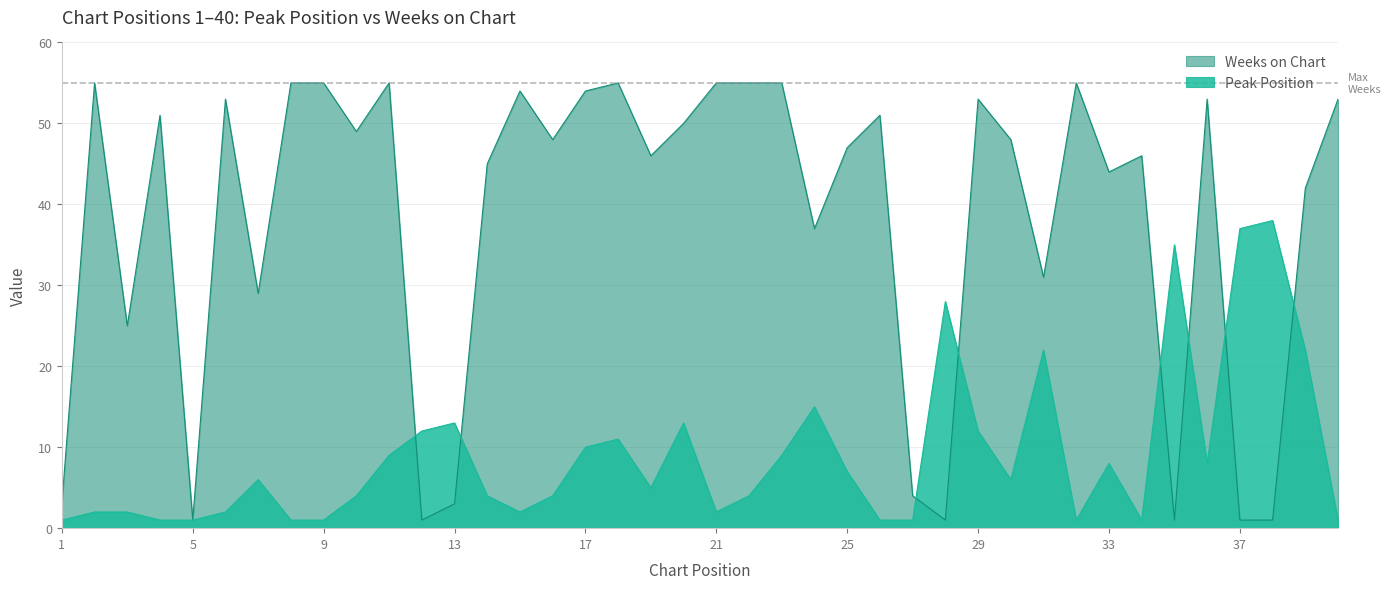

What is the difference between the highest and lowest values at 14?

41